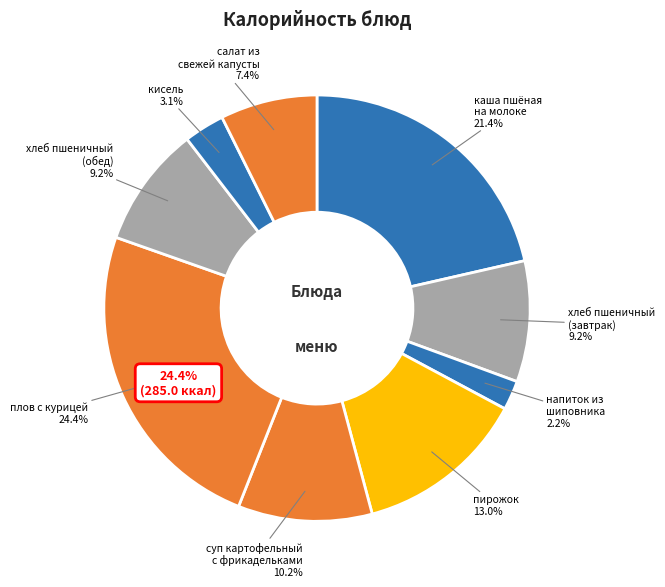

What portion of the pie excludes хлеб пшеничный
(завтрак)?

90.8%